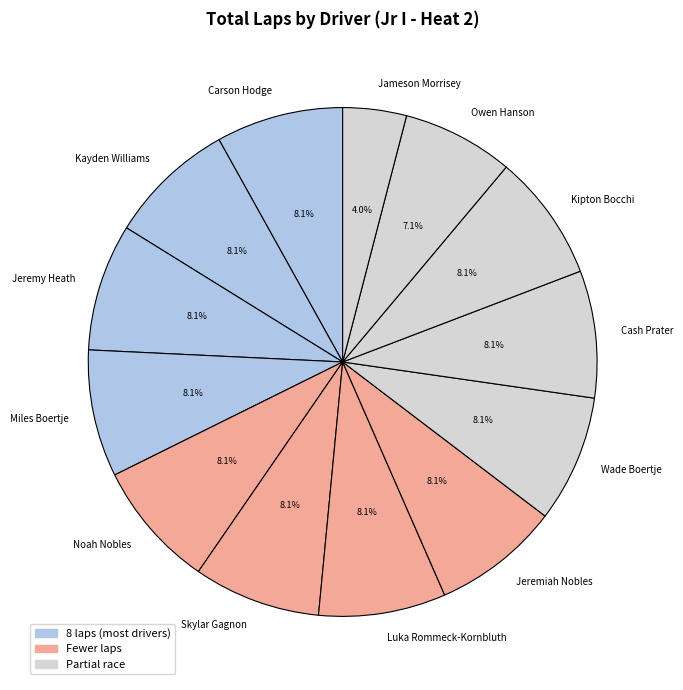

To the nearest percent, what is the difference between the largest and smallest slice percentages?

4%